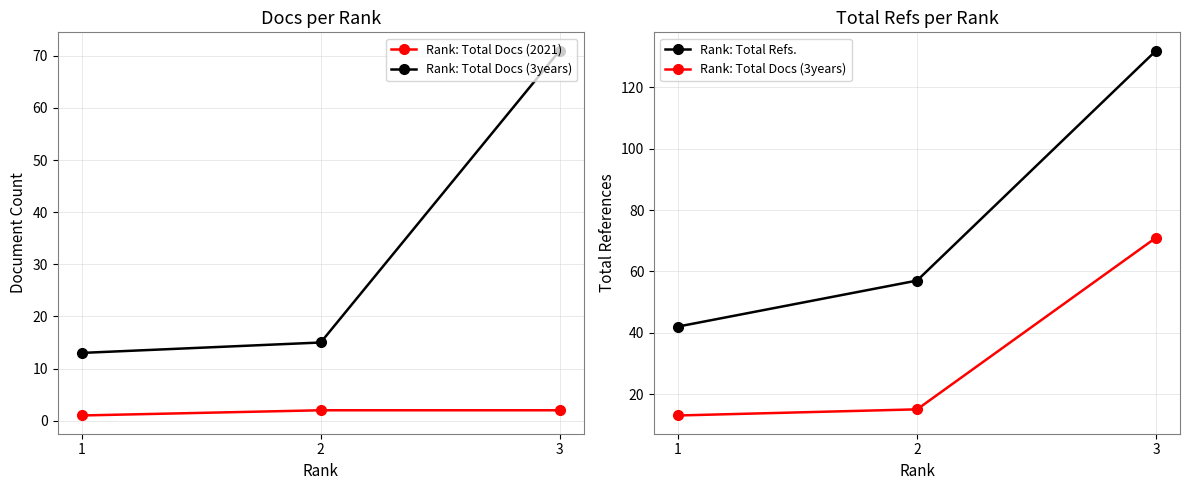

What is the value of the Rank: Total Docs (2021) point at the 1st from the left?

1